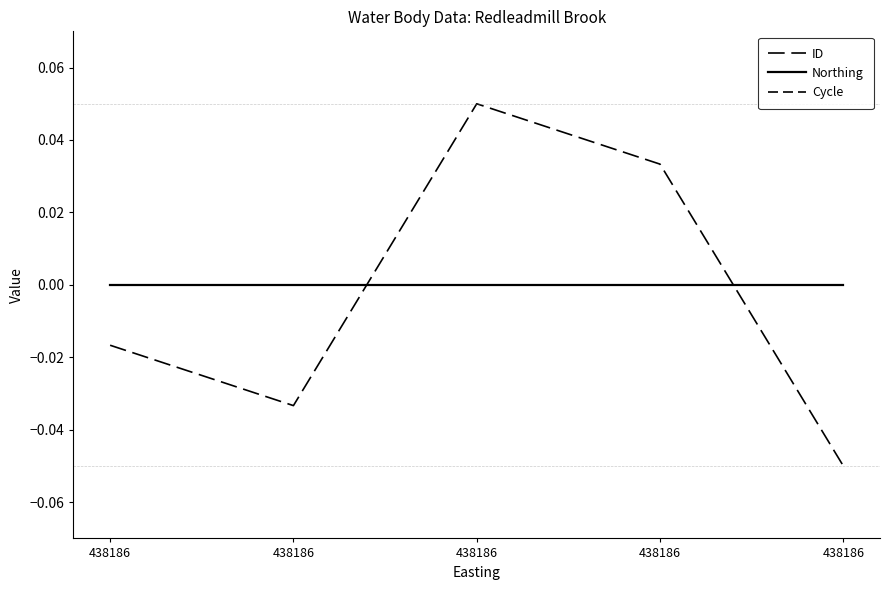

Rank the categories by Northing value from lowest to highest.

438186, 438186, 438186, 438186, 438186